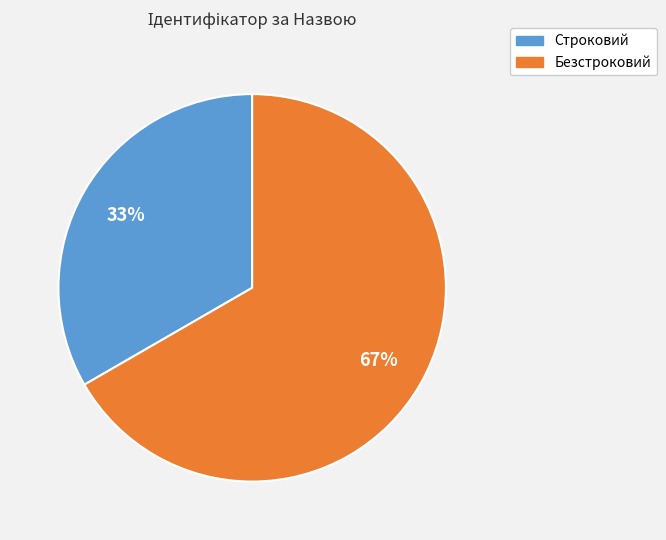

How many segments does this pie chart have?

2